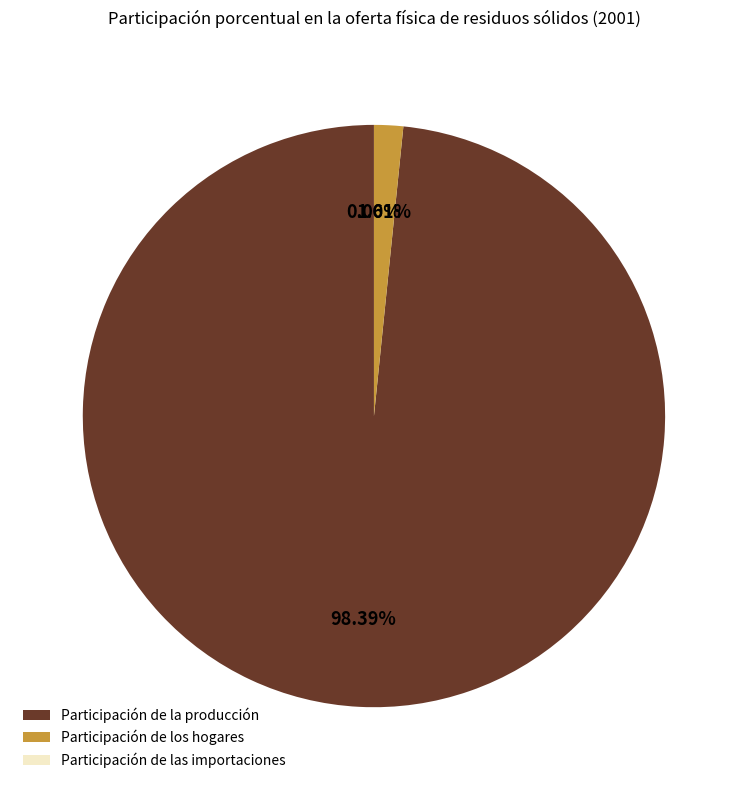

Combined, do Participación de la producción and Participación de los hogares account for over 50%?

Yes